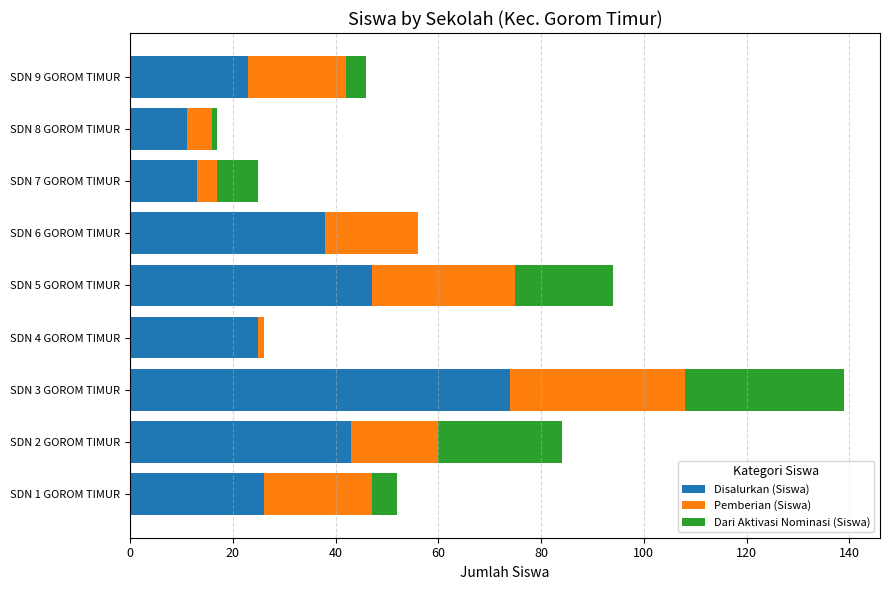

At which category is the sum across all series the highest?

SDN 3 GOROM TIMUR